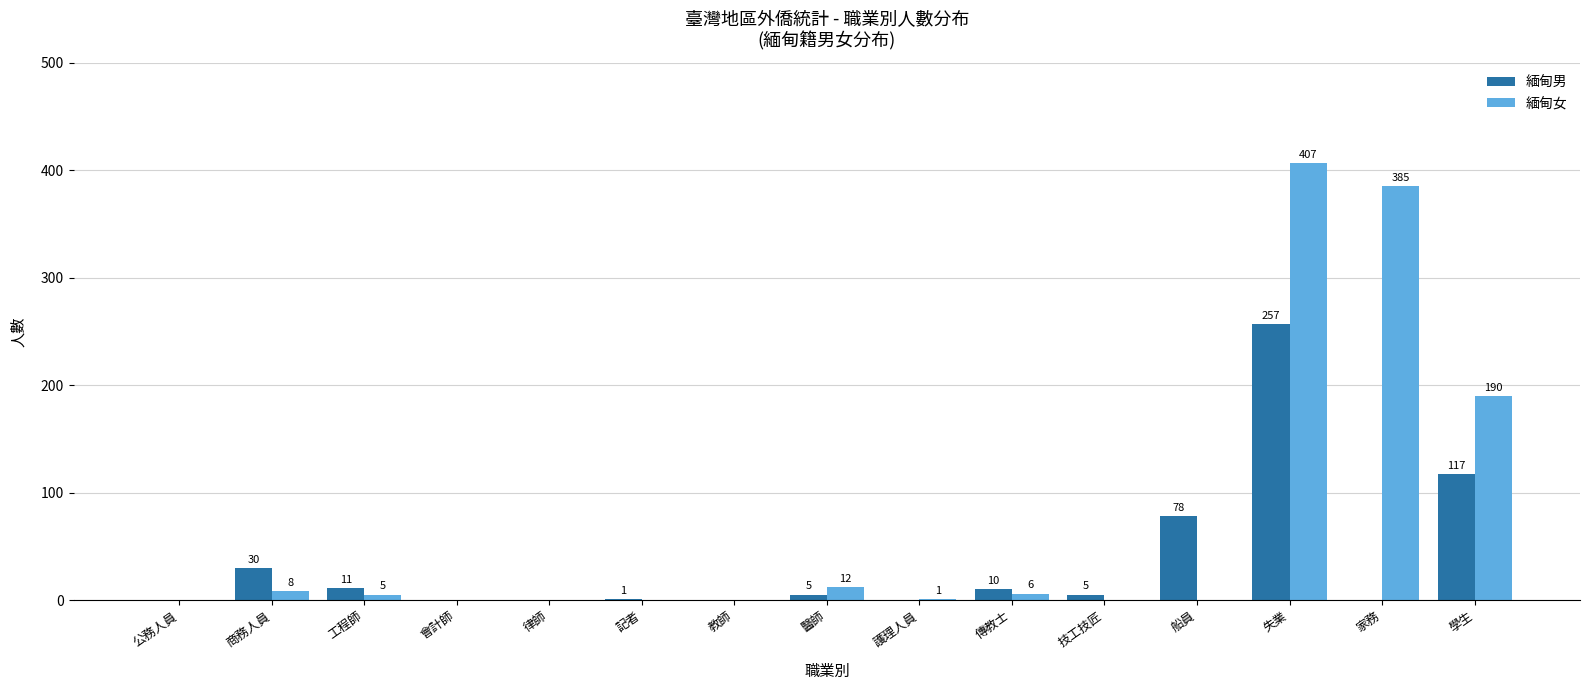

What is the total value across all series at 技工技匠?

5